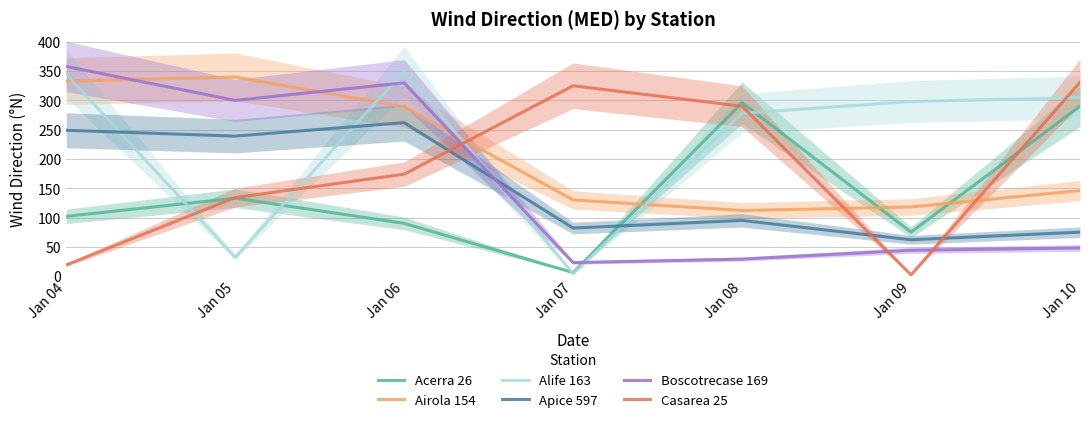

Between Jan 07 and Jan 10, which is larger?

Jan 10